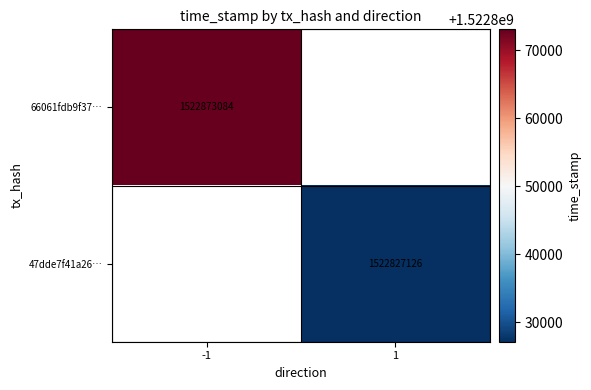

True or false: 47dde7f41a26… has a value of 381578924 at 1.

False